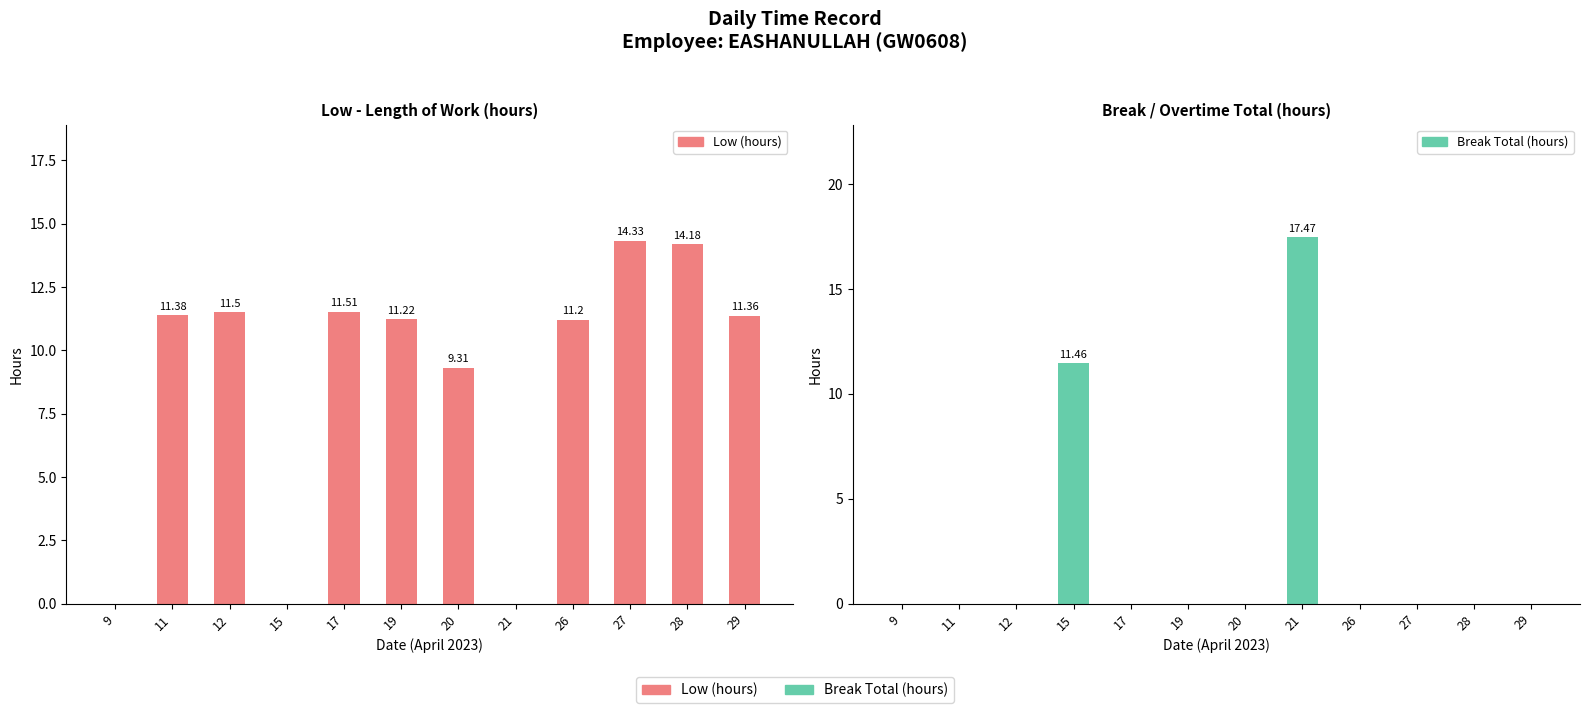

Does the chart contain stacked bars?

No